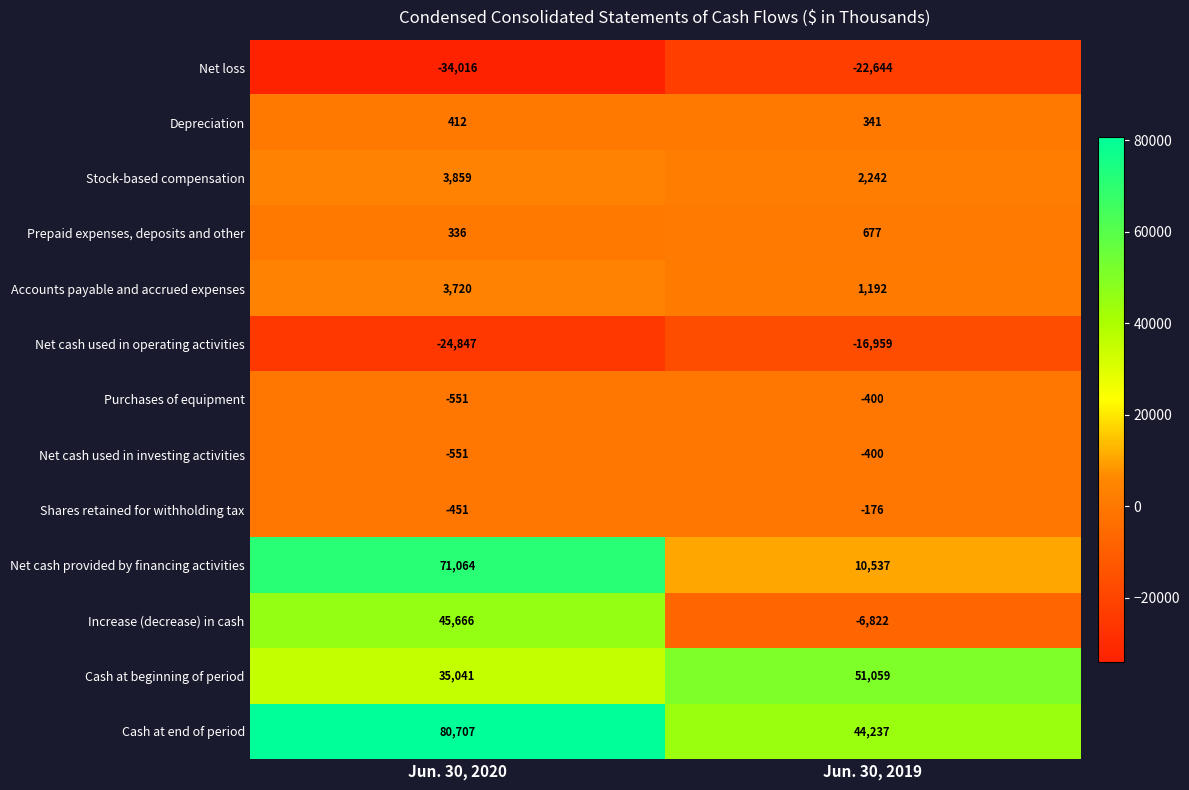

Which category has the highest value in the Prepaid expenses, deposits and other series?

Jun. 30, 2019